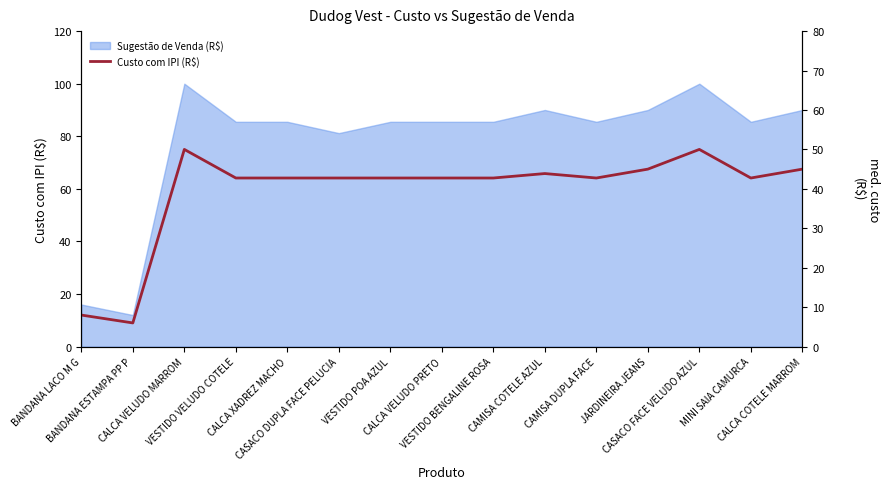

At which label is the value closest to 28?

VESTIDO VELUDO COTELE